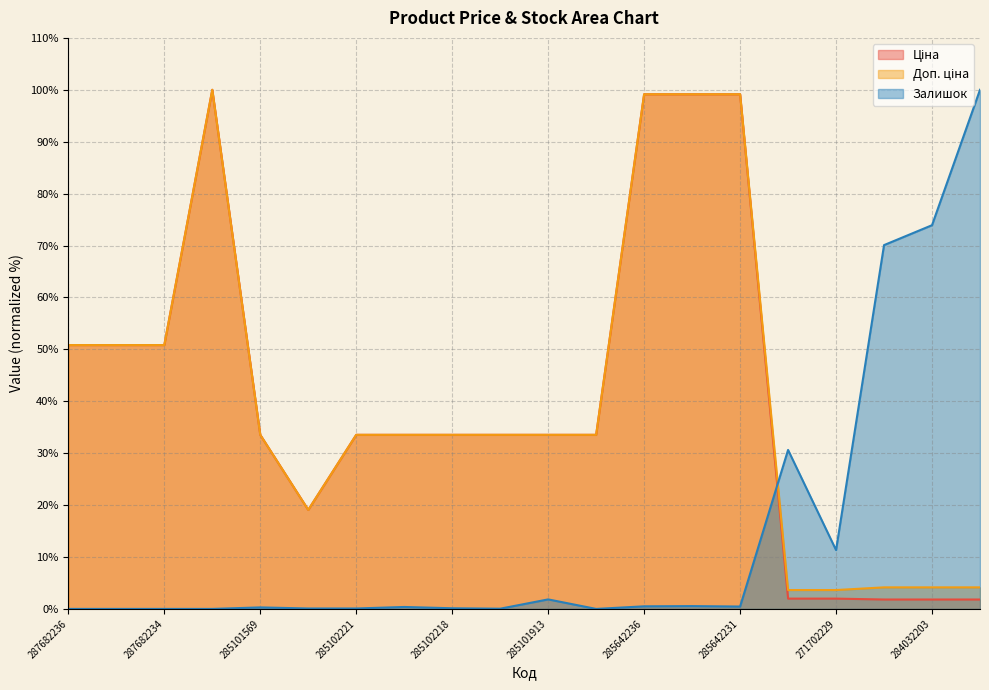

How many times do Доп. ціна and Залишок cross each other?

1